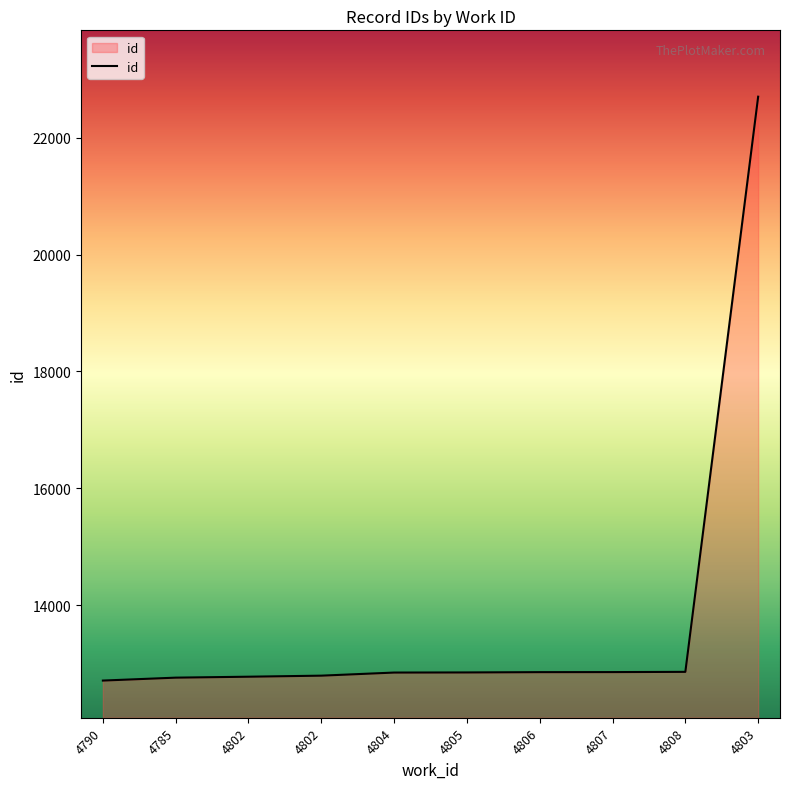

Is this an area chart (filled region under the line)?

Yes